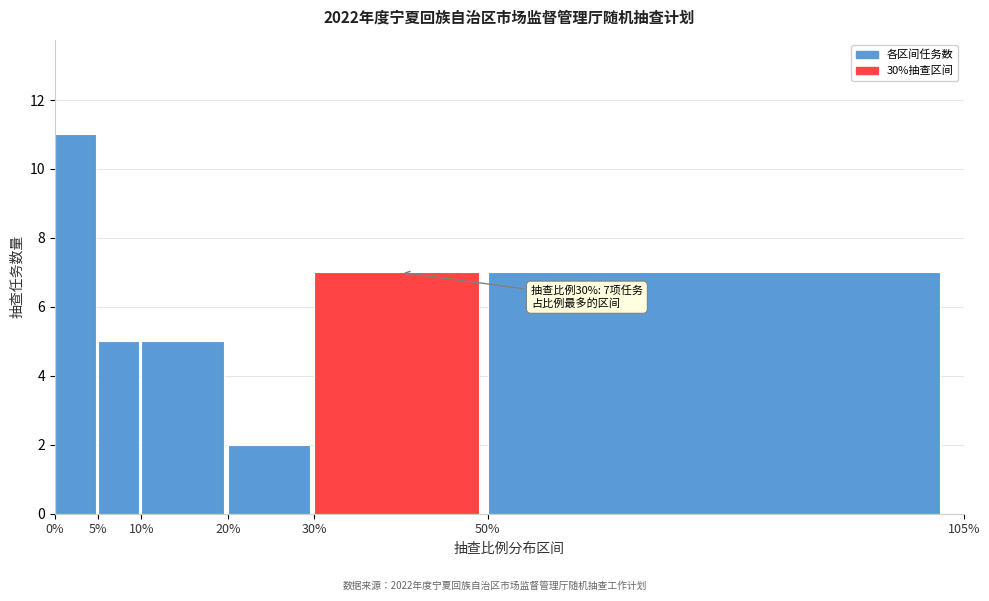

Which range on the x-axis has the tallest bar?

0% to 5%